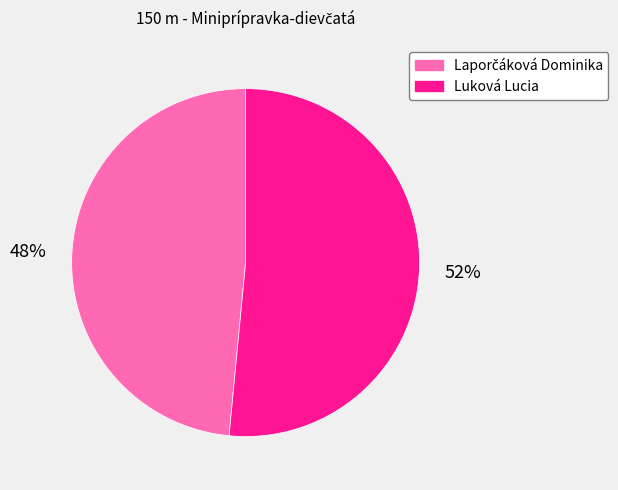

To the nearest percent, what portion does Luková Lucia represent?

52%